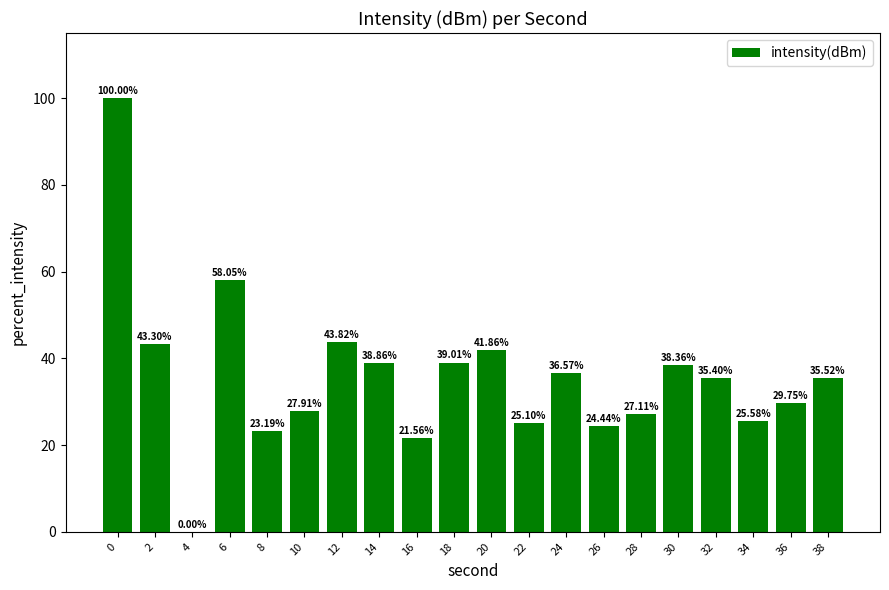

Approximately how many times larger is the value at 10 compared to 8?

1.2